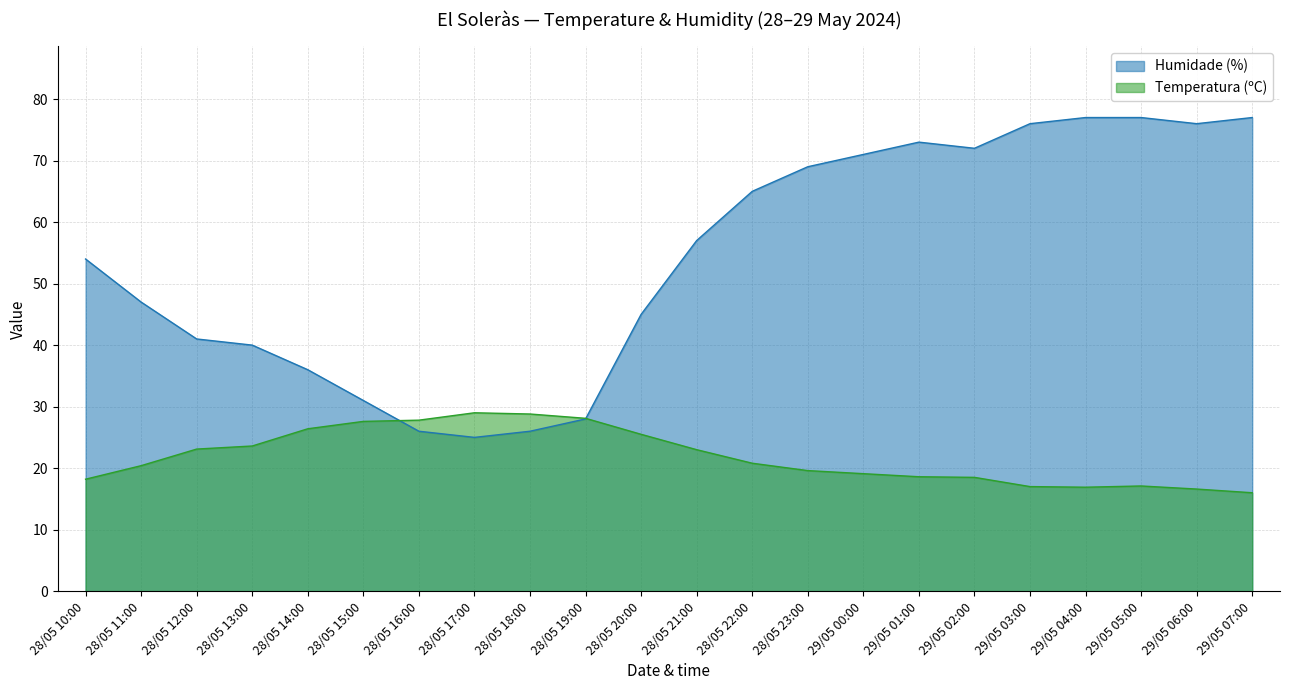

What is the sum of the Humidade (%) values at 28/05 13:00 and 28/05 18:00?

66.0